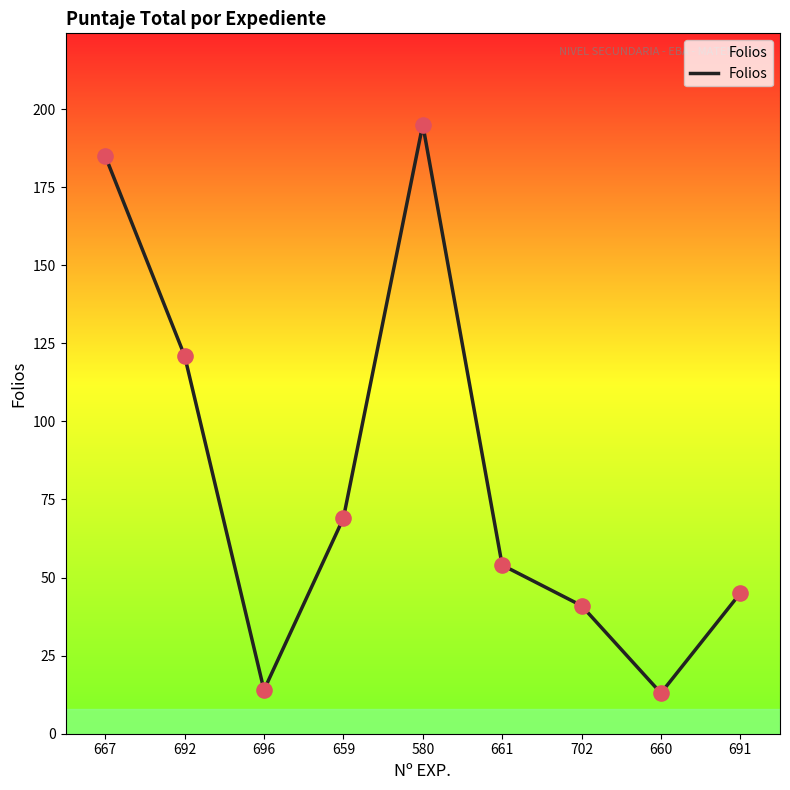

What is the change in value from 667 to 702?

-144